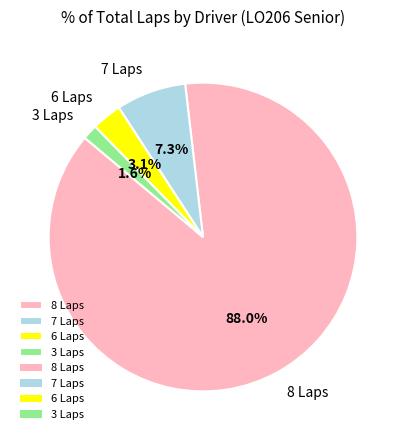

What is the largest slice in the pie chart?

8 Laps